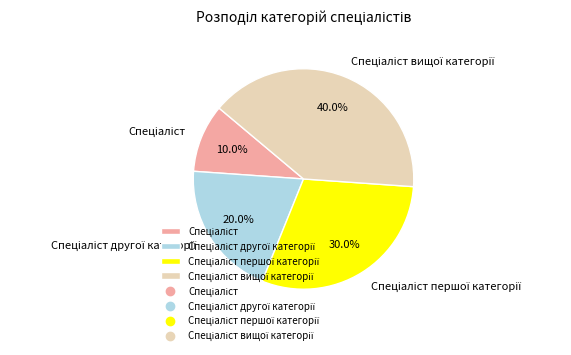

Is there any slice that represents more than half of the pie?

No